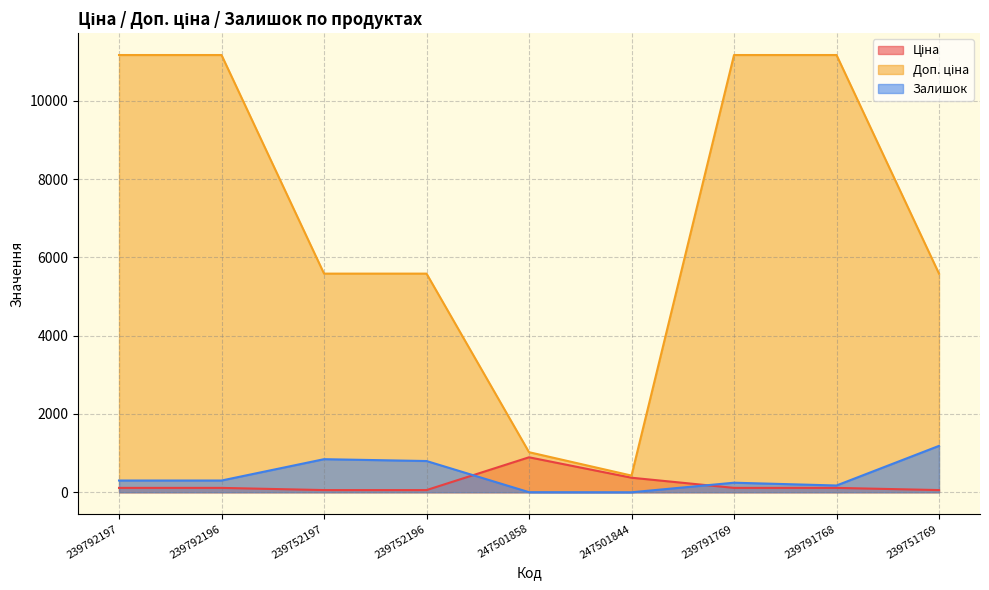

List the series in order of their peak value, highest first.

Доп. ціна, Залишок, Ціна